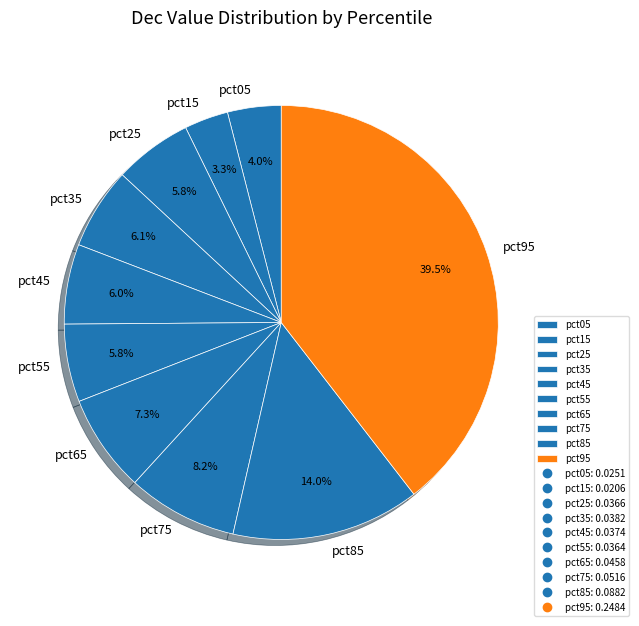

Does any single category account for the majority?

No